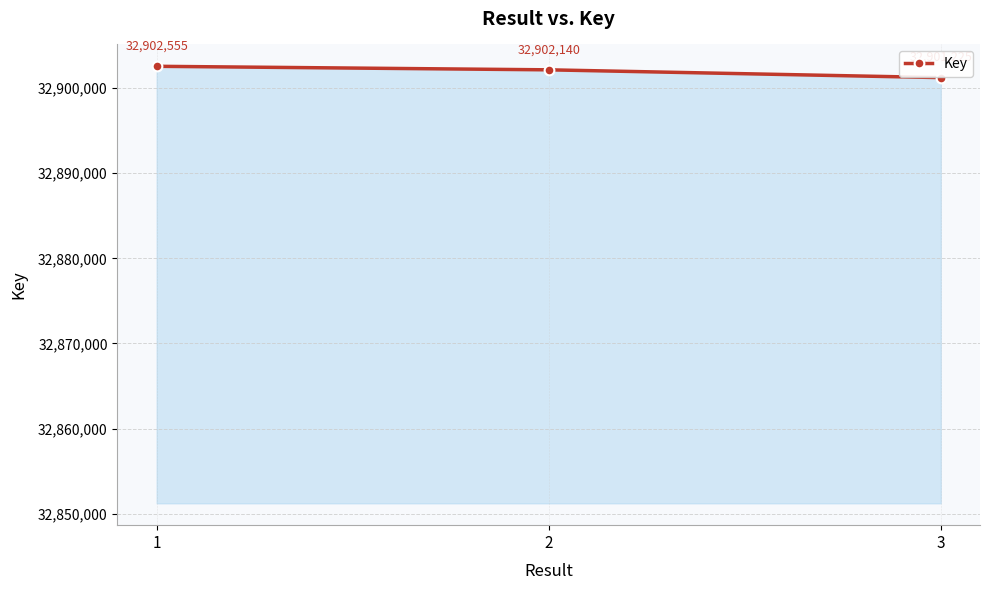

Reading left to right, what are all the values shown in this chart?

32902555	32902140	32901225